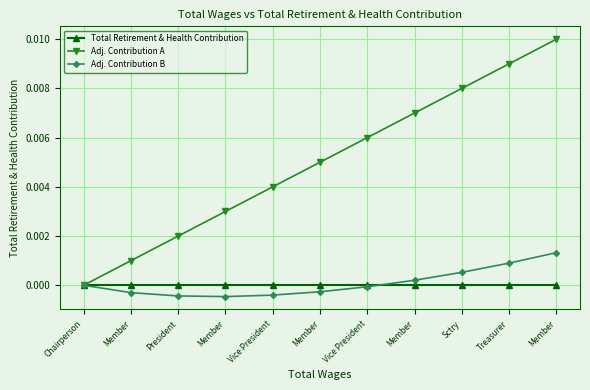

Is it true that Adj. Contribution B equals -0.0 at Member?

True